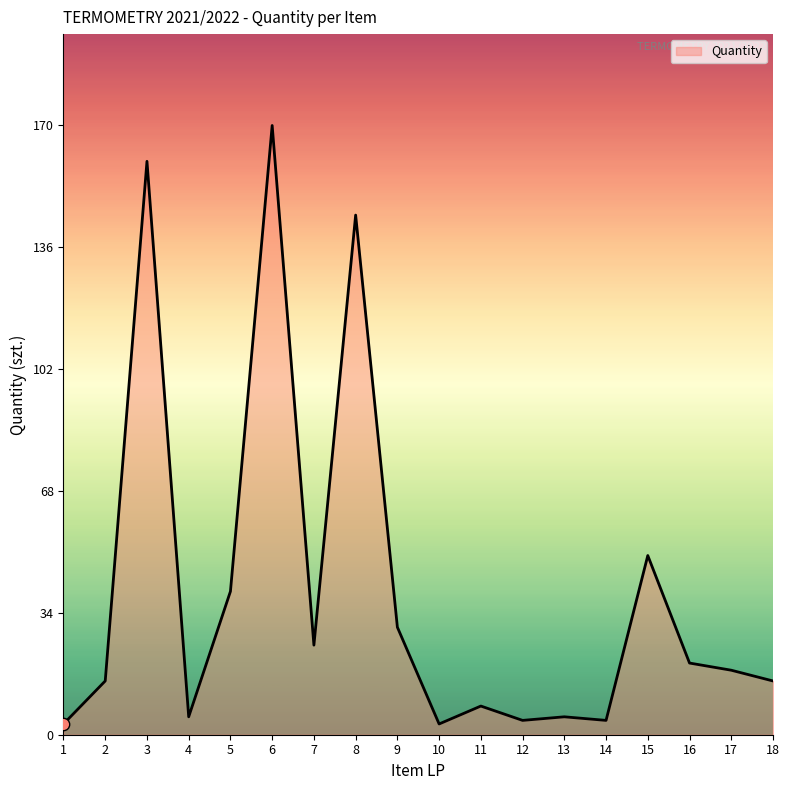

Approximately how many times larger is the value at 11 compared to 17?

0.4